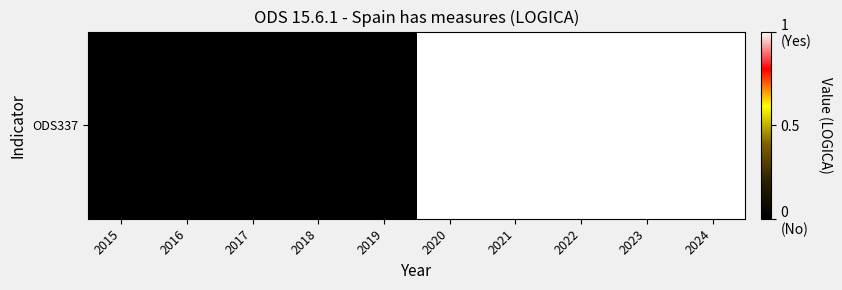

List the labels in order of value, smallest first.

2015, 2016, 2017, 2018, 2019, 2020, 2021, 2022, 2023, 2024